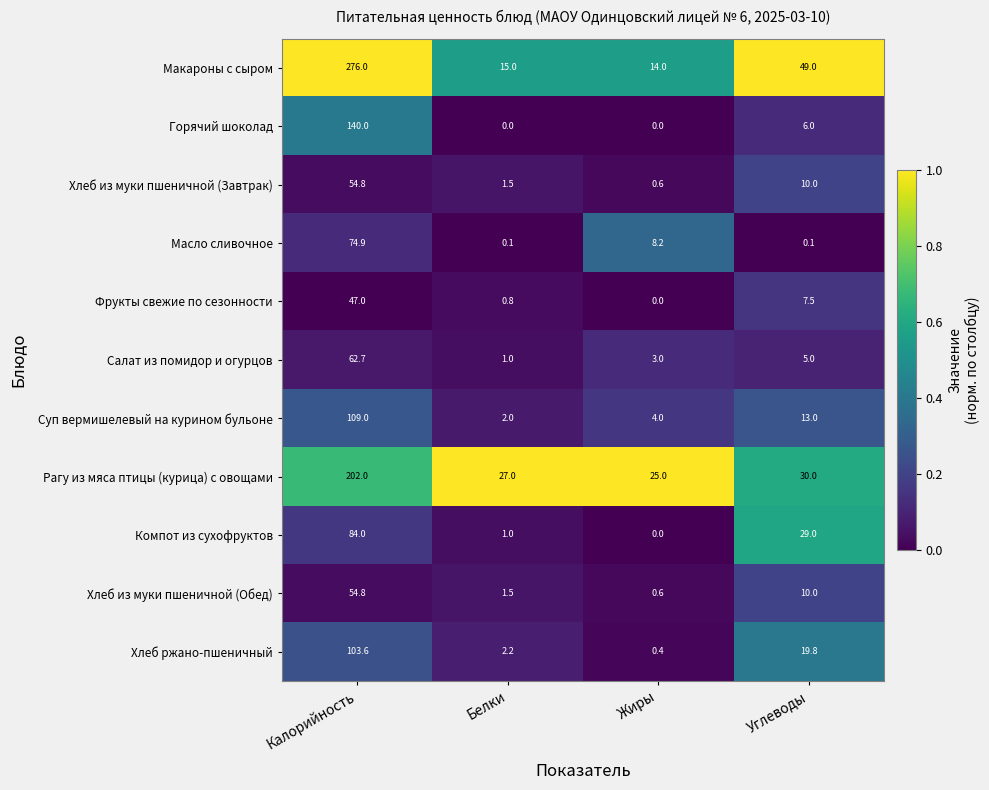

What is the highest value of the Рагу из мяса птицы (курица) с овощами series?

202.0